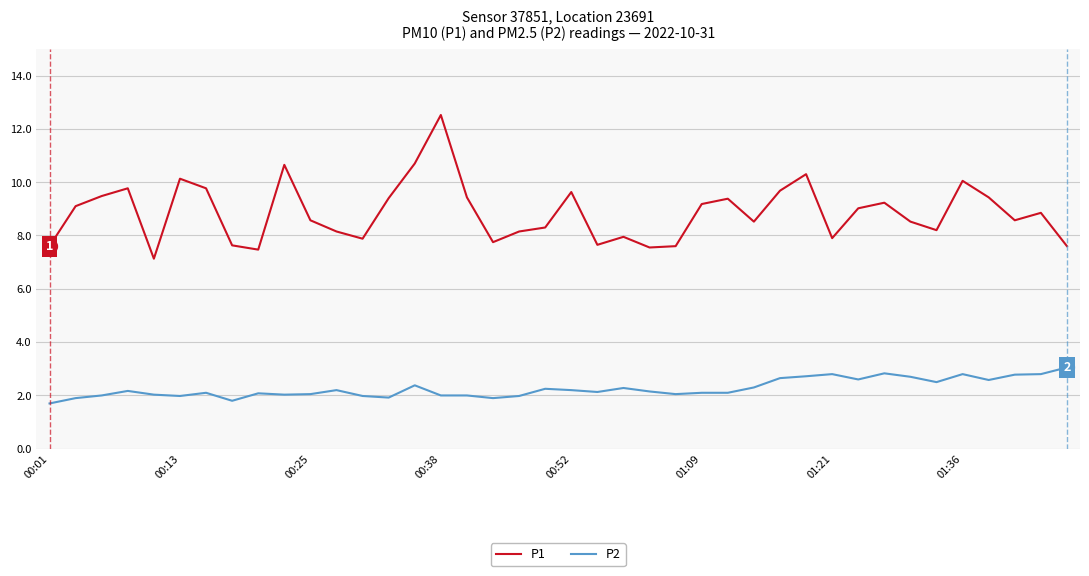

True or false: P2 and P1 cross at least once.

False